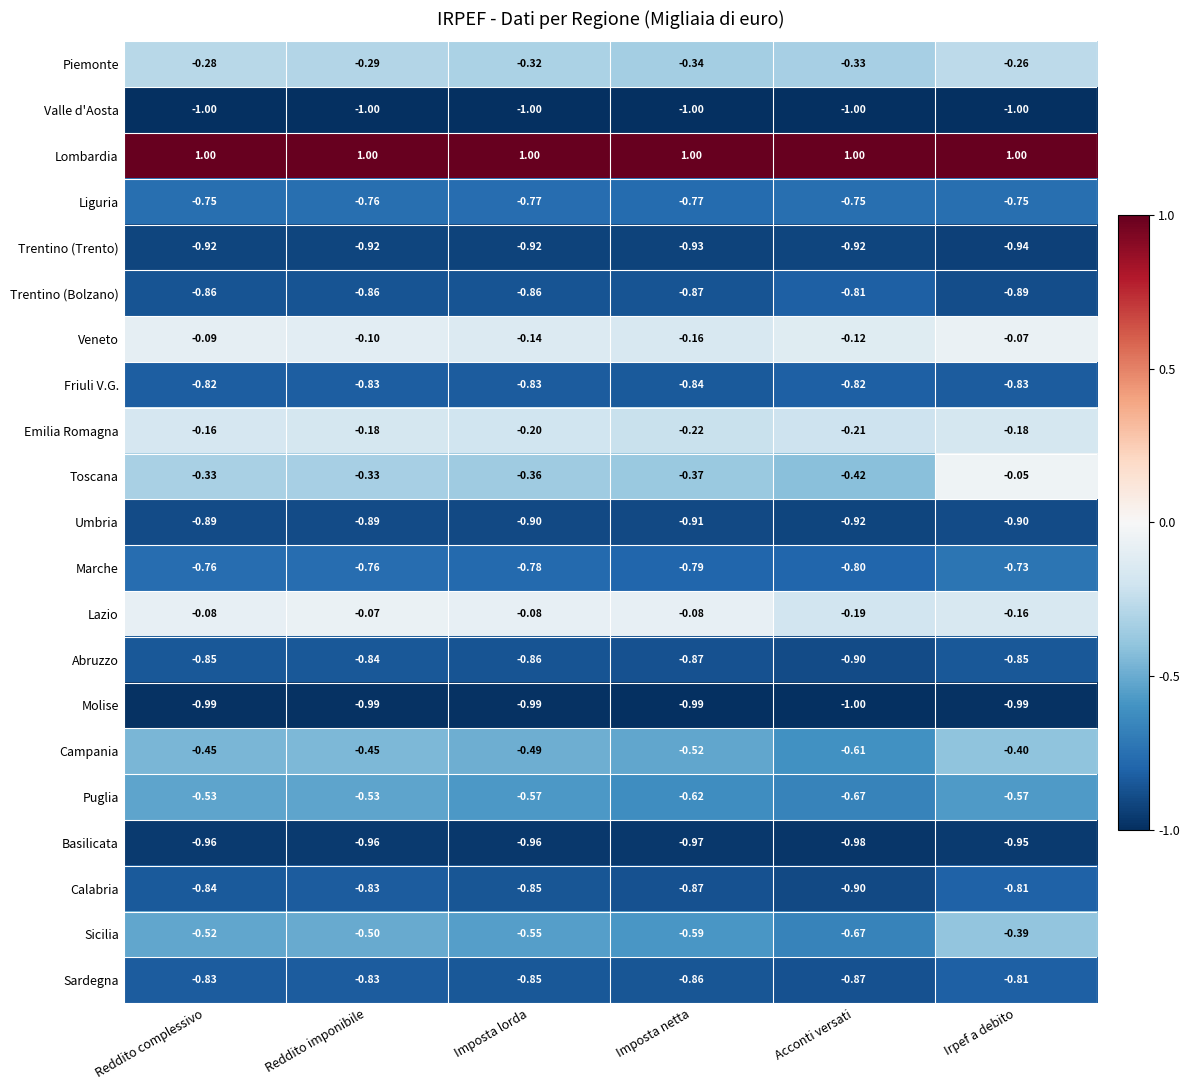

At which category is the sum across all series the highest?

Irpef a debito